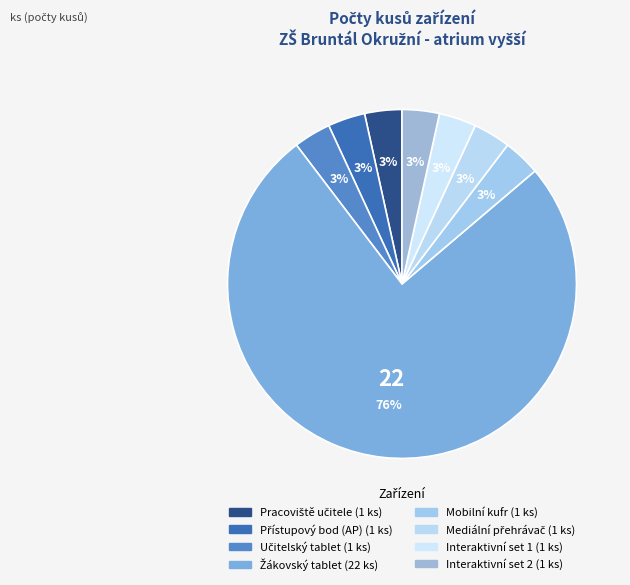

Does Interaktivní set 2 represent more than half of the total?

No